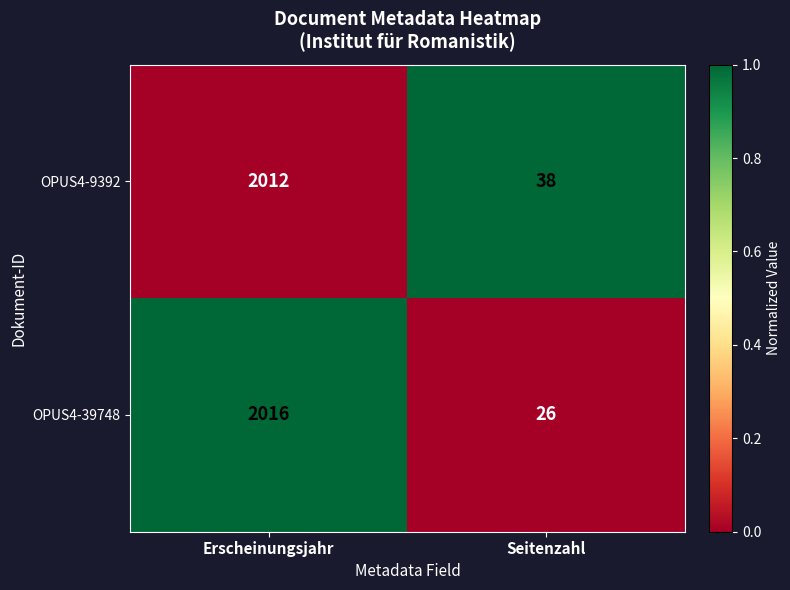

What is the total value across all series at Erscheinungsjahr?

4028